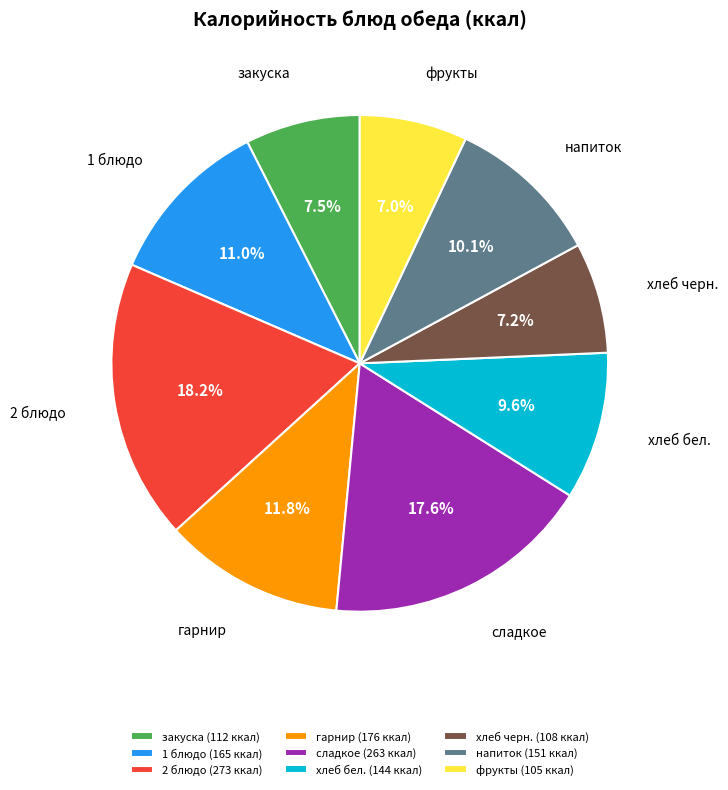

Is гарнир the majority of the pie?

No